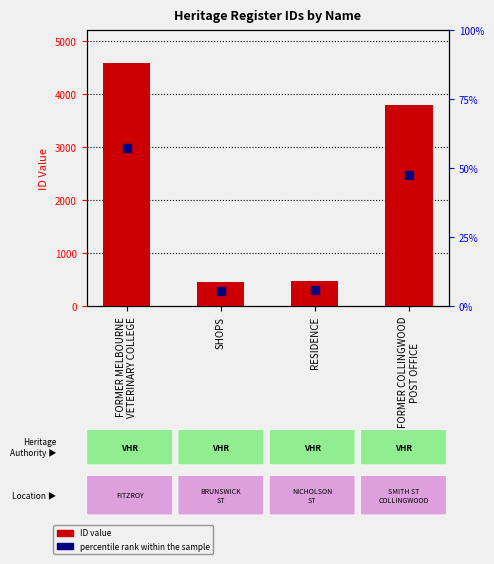

Which series has the largest total across all categories?

ID